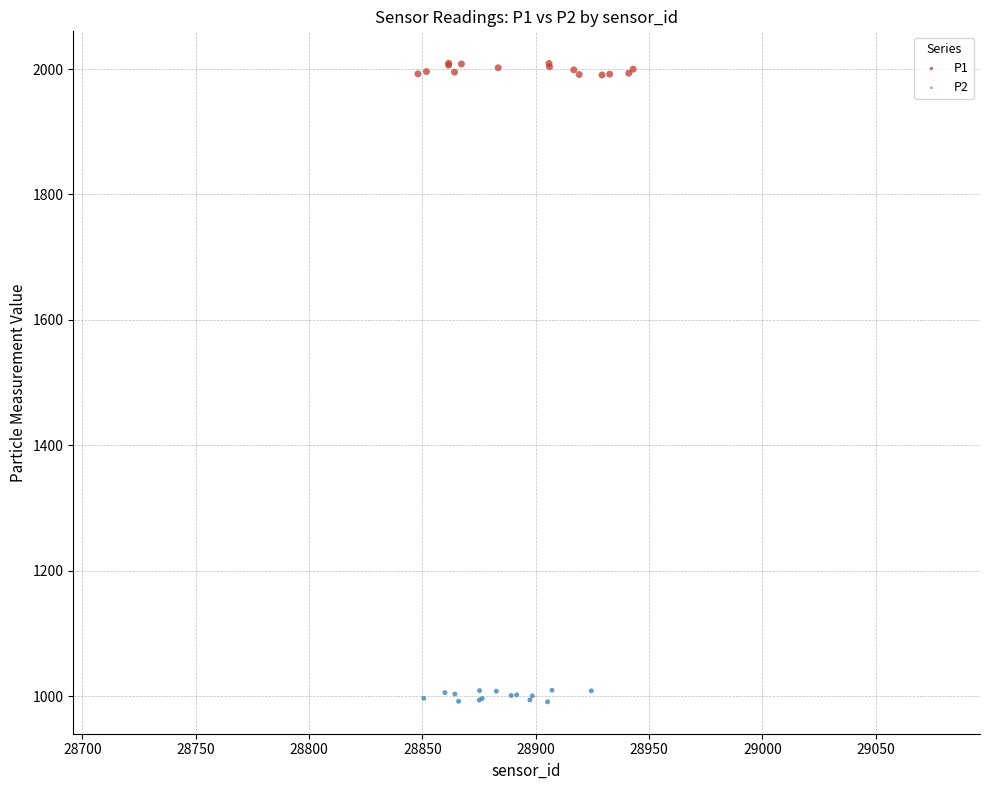

Which series contains the highest Y value?

P1